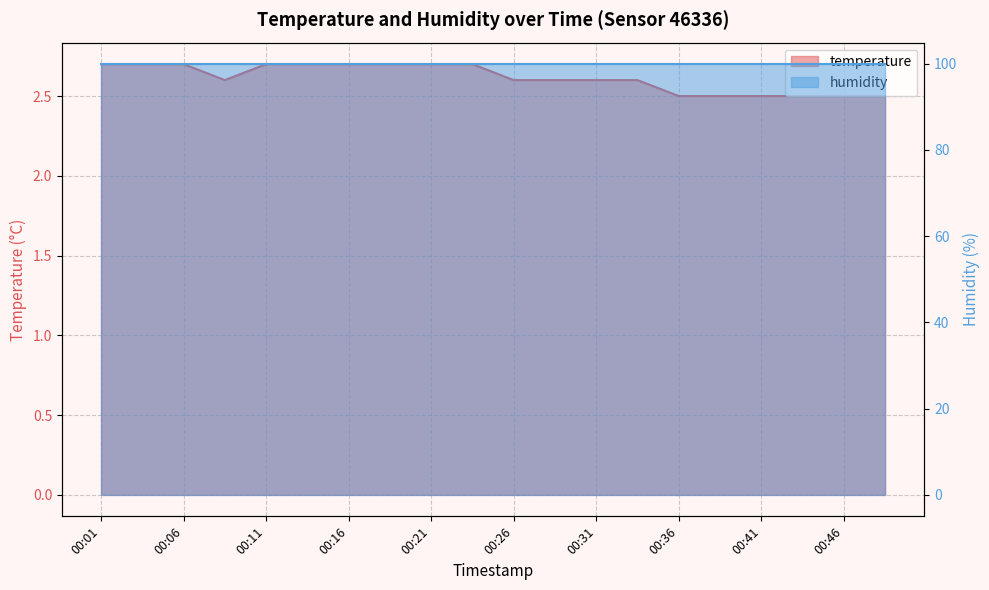

Where is the data nearest to the value 2?

00:36